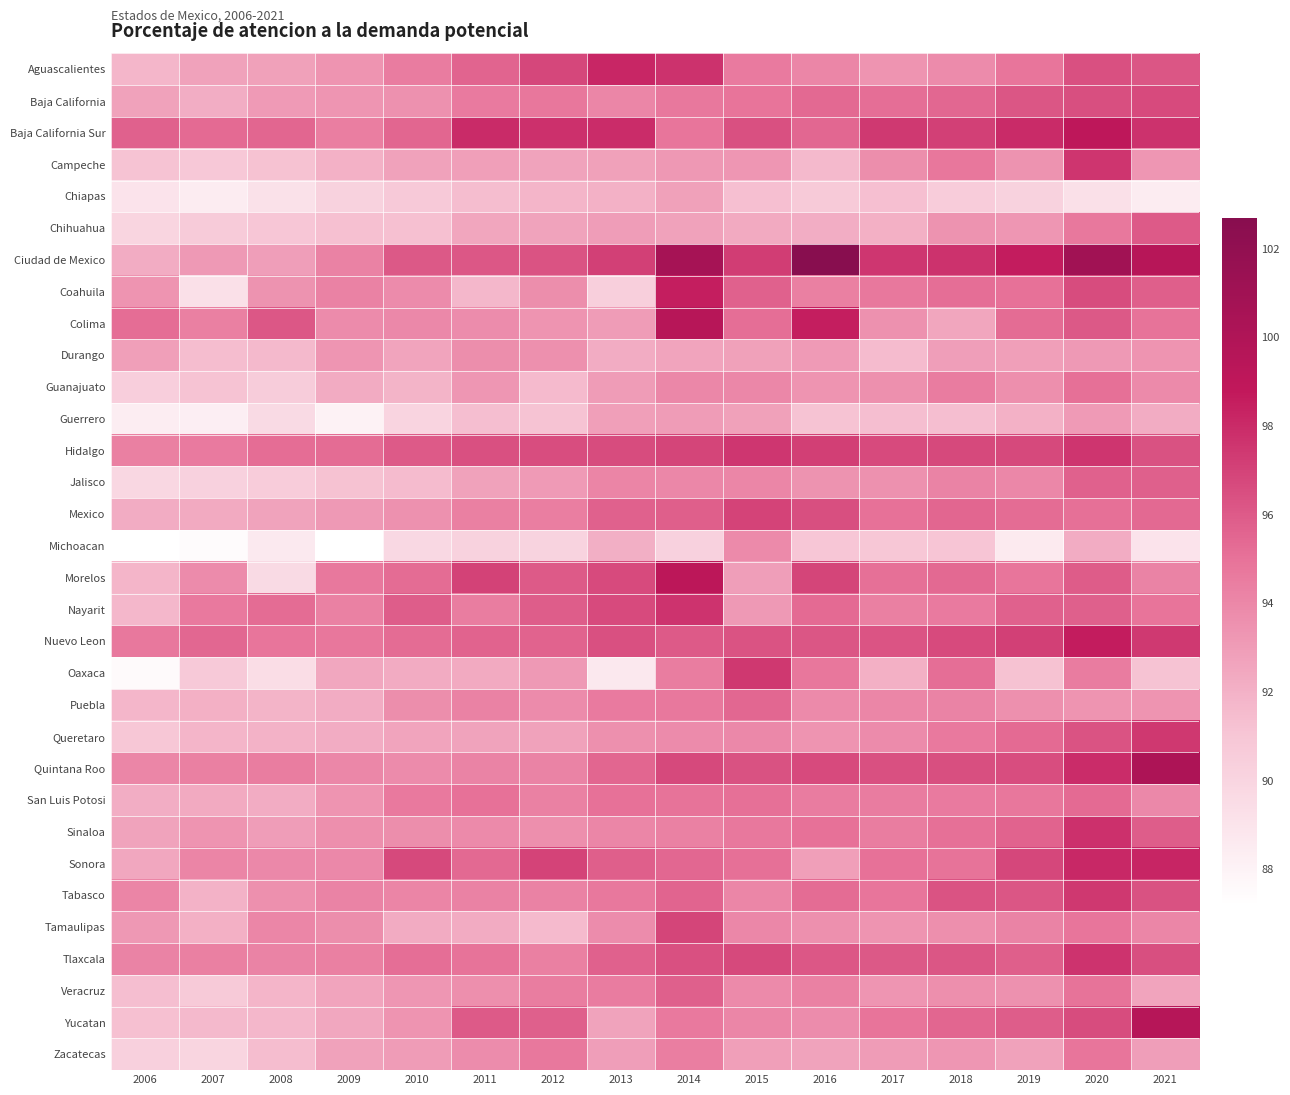

Rank the series by their maximum value, from highest to lowest.

Ciudad de Mexico, Quintana Roo, Yucatan, Colima, Morelos, Baja California Sur, Nuevo Leon, Coahuila, Sonora, Aguascalientes, Sinaloa, Tlaxcala, Nayarit, Hidalgo, Campeche, Tabasco, Oaxaca, Queretaro, Mexico, Tamaulipas, Baja California, Chihuahua, Jalisco, Veracruz, Puebla, San Luis Potosi, Guanajuato, Zacatecas, Michoacan, Durango, Guerrero, Chiapas